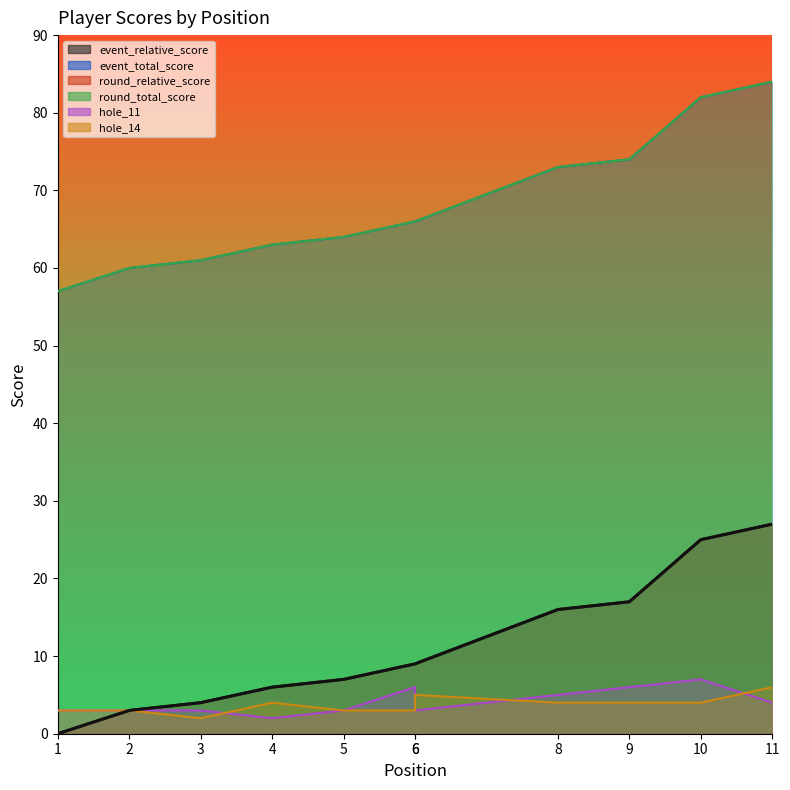

What is the sum of the event_total_score values at 9 and 1?

131